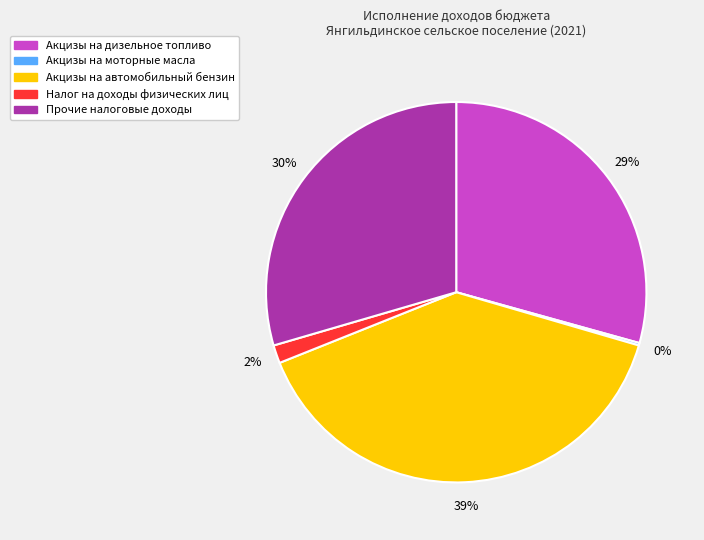

To the nearest percent, what is the average slice percentage?

20%